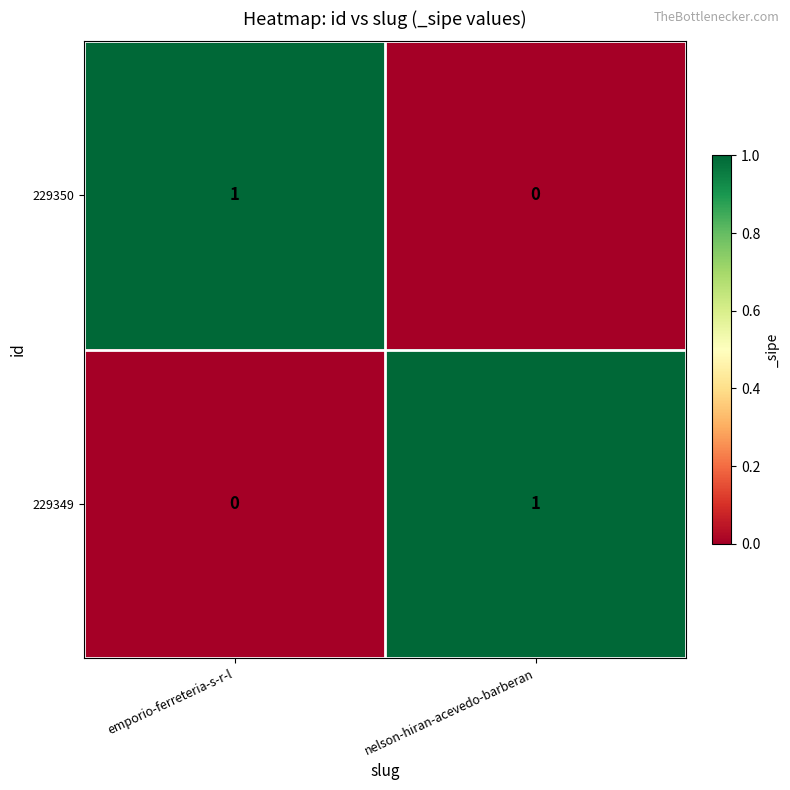

Reading left to right, transcribe all the data shown in this chart.

229350: 1	0
229349: 0	1